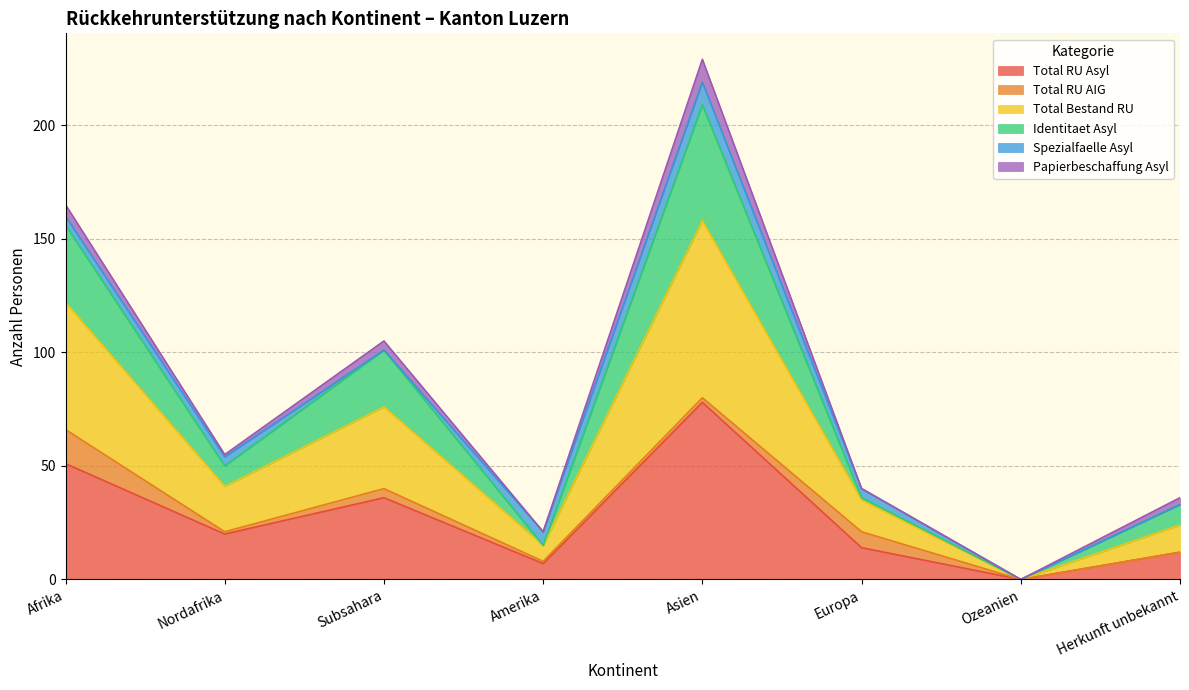

What is the maximum value for Total RU Asyl?

78